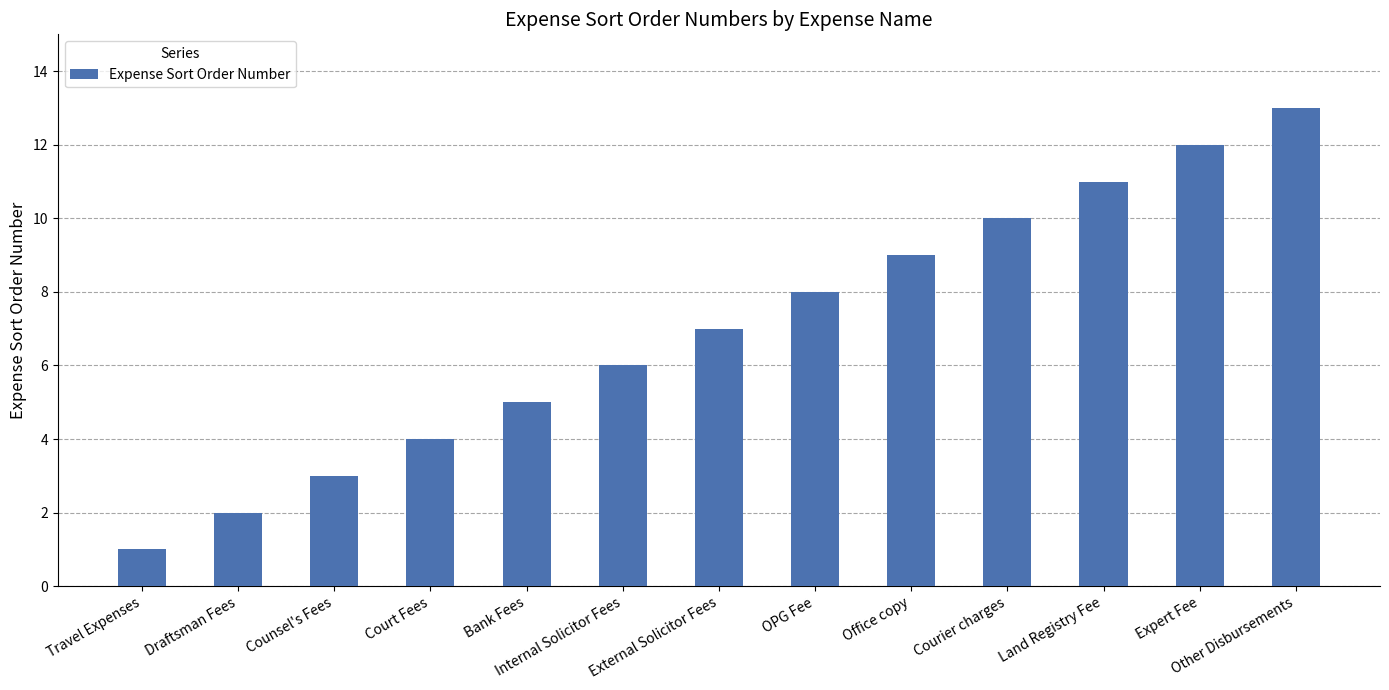

What is the label of the 1st bar from the right?

Other Disbursements